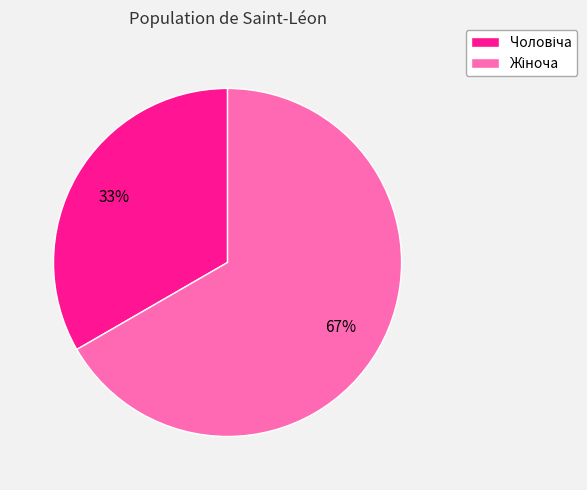

Is there a majority slice in this chart?

Yes